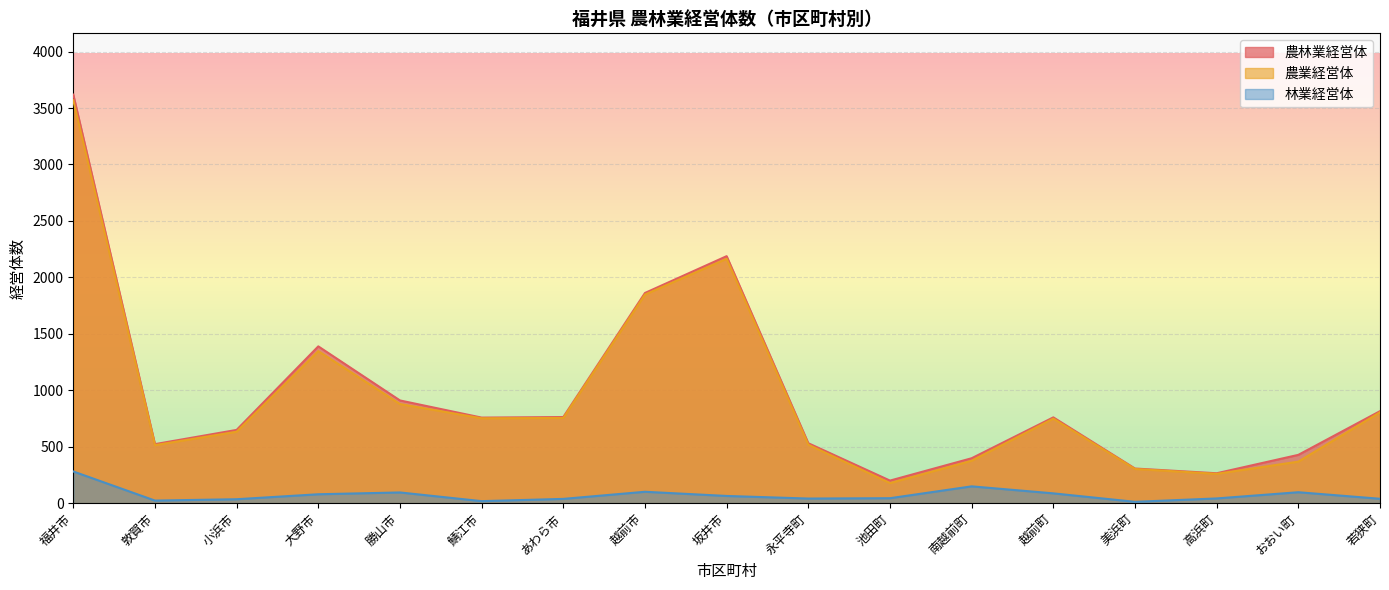

Which series has the widest spread of values?

農林業経営体